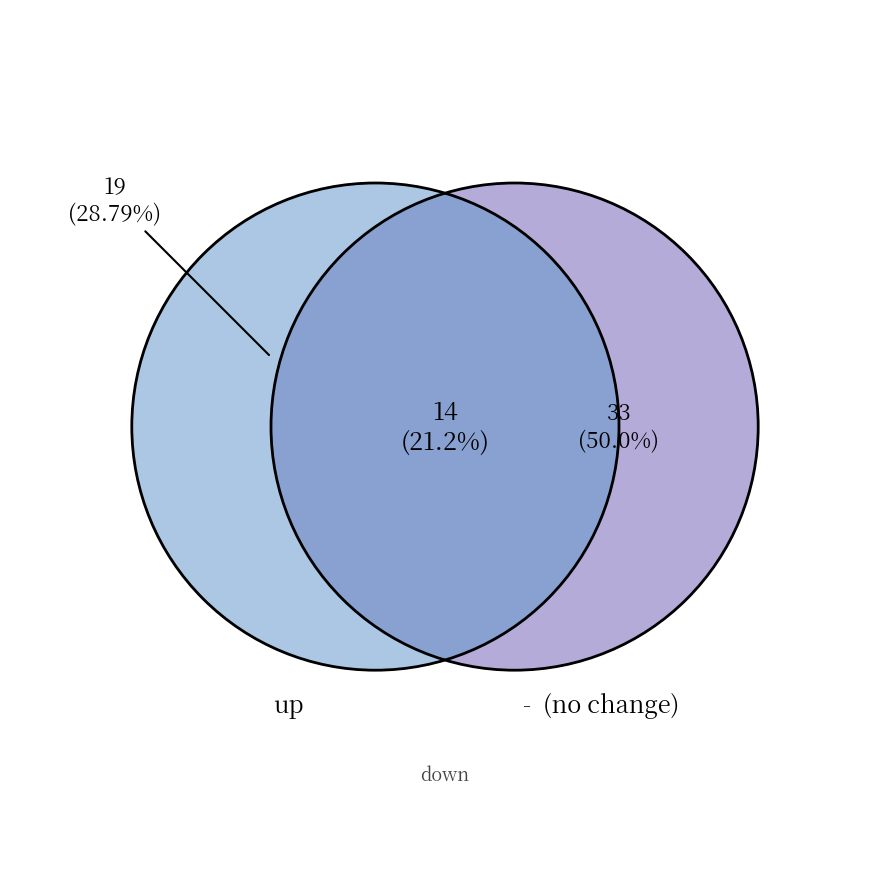

How many slices are in this pie chart?

3